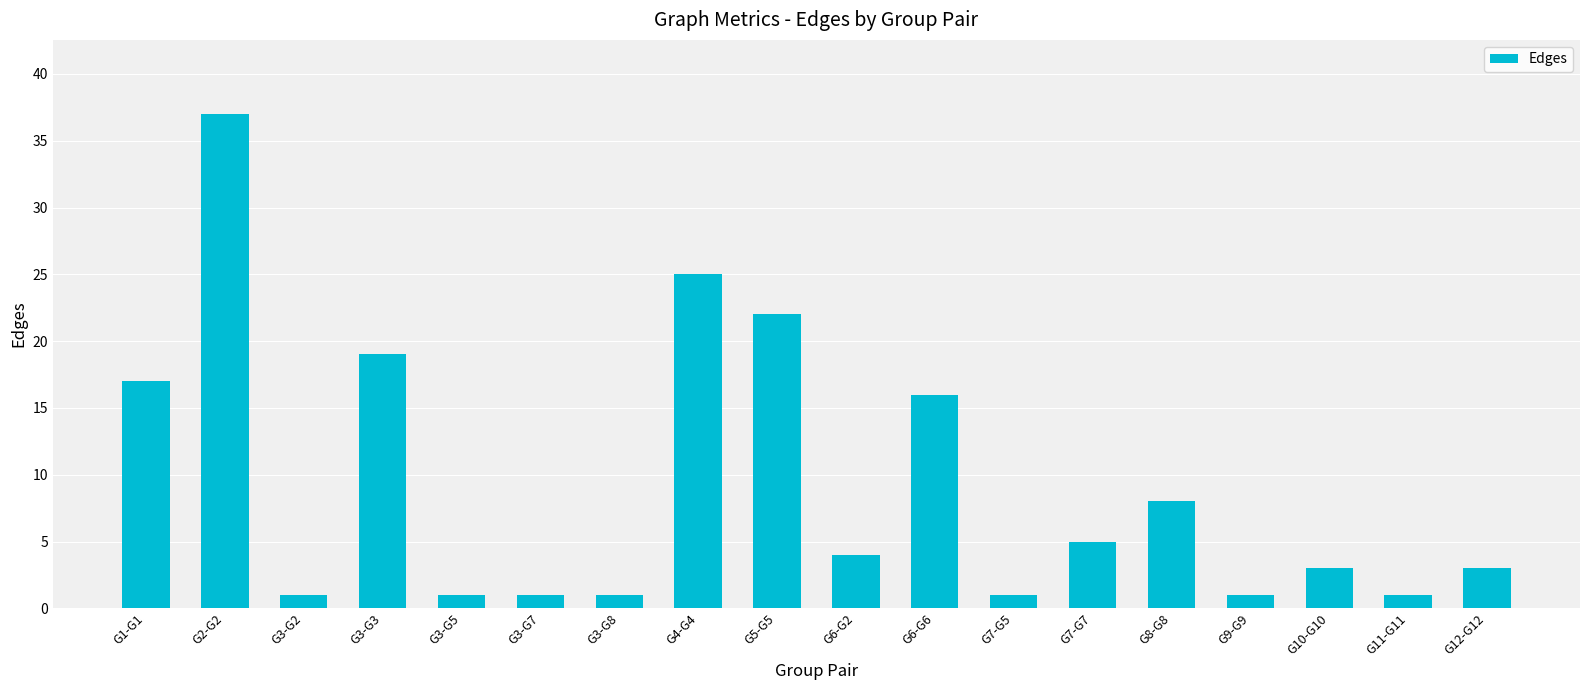

At which label does the data first exceed 4?

G1-G1